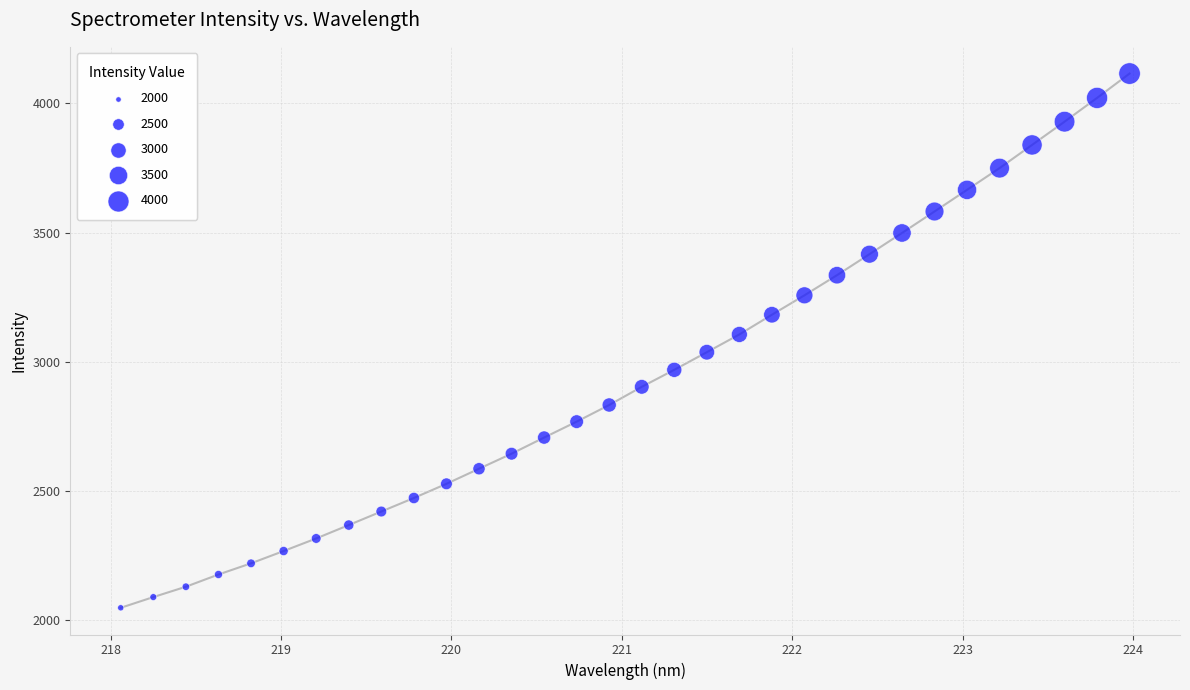

What is the range of Y values (max minus min)?

2067.7